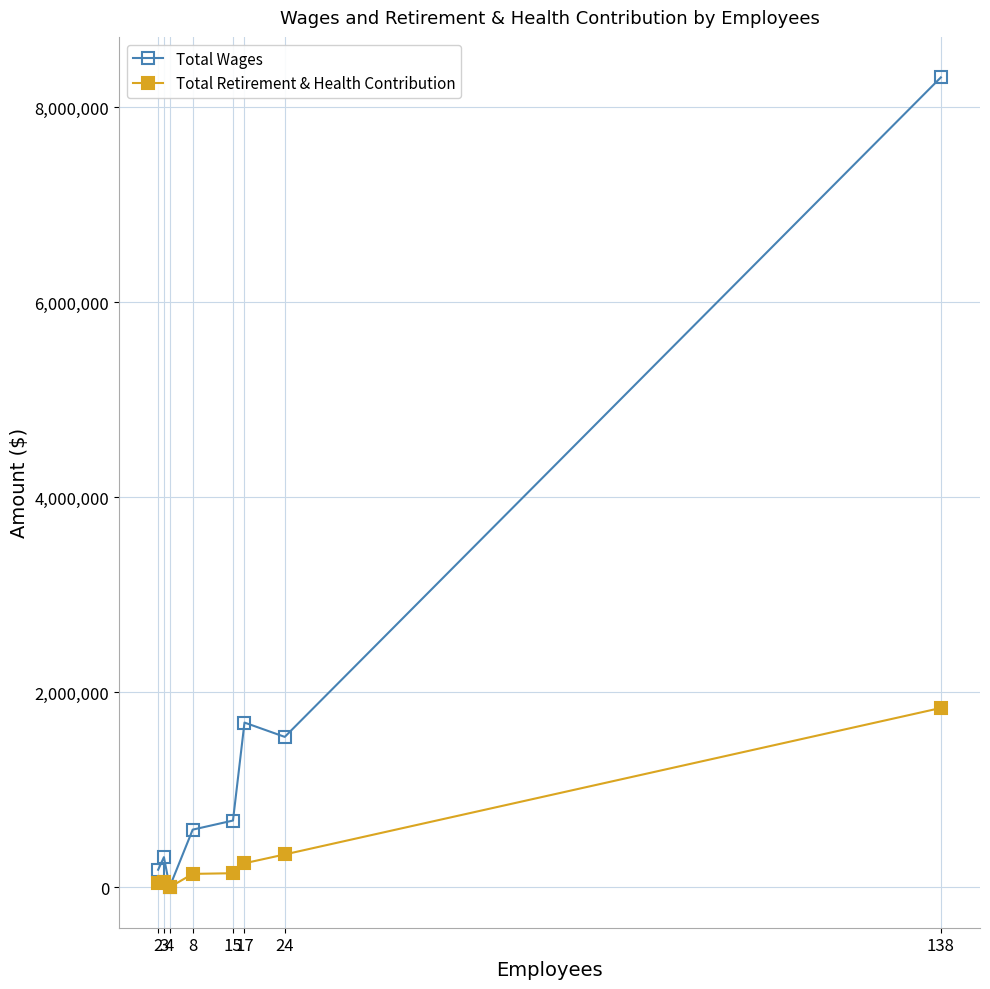

What is the difference between the maximum and second lowest values in the Total Wages series?

8129207